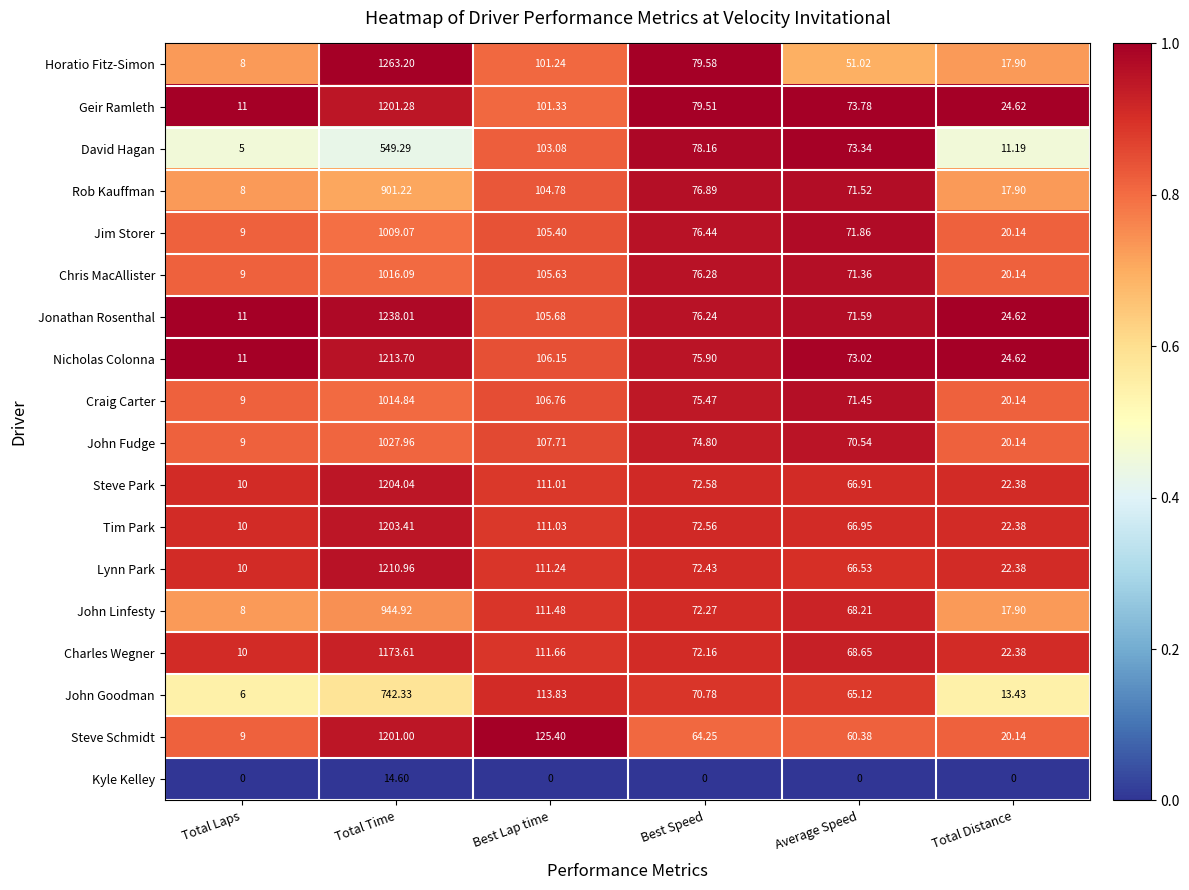

Is the value of Chris MacAllister at Average Speed greater than the value of Steve Schmidt at Total Distance?

Yes